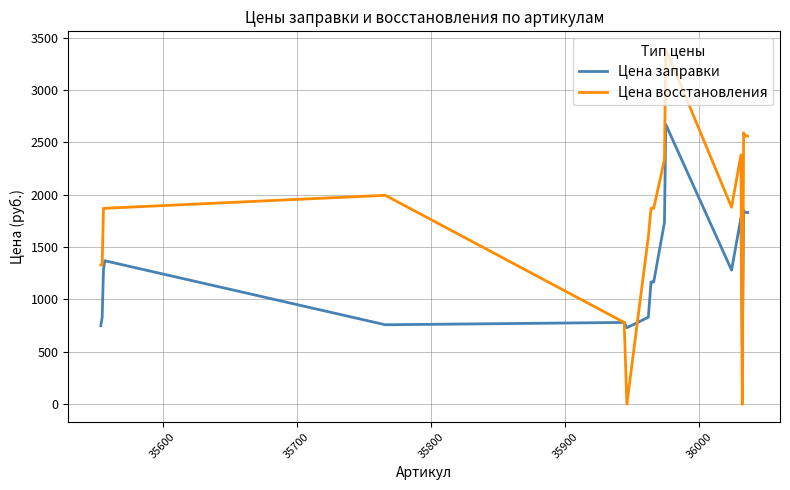

Rank the series by their average value, from lowest to highest.

Цена заправки, Цена восстановления